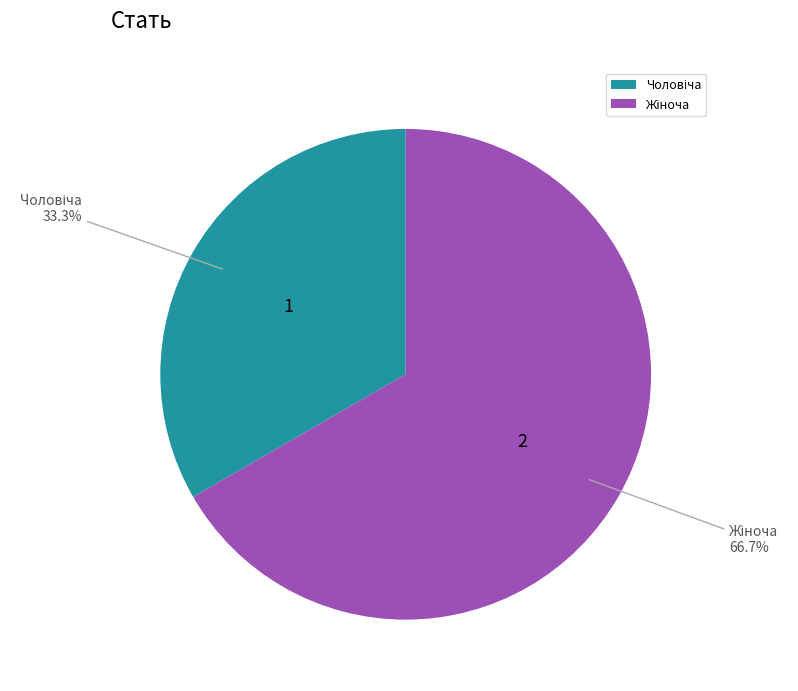

To the nearest percent, what is the average slice percentage?

50%